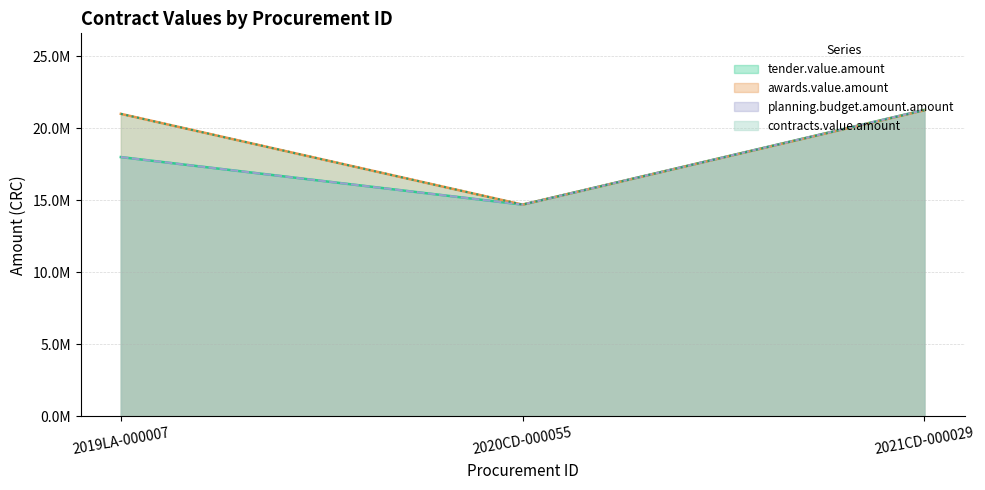

The value of planning.budget.amount.amount at 2021CD-000029 is 33865045. True or false?

False